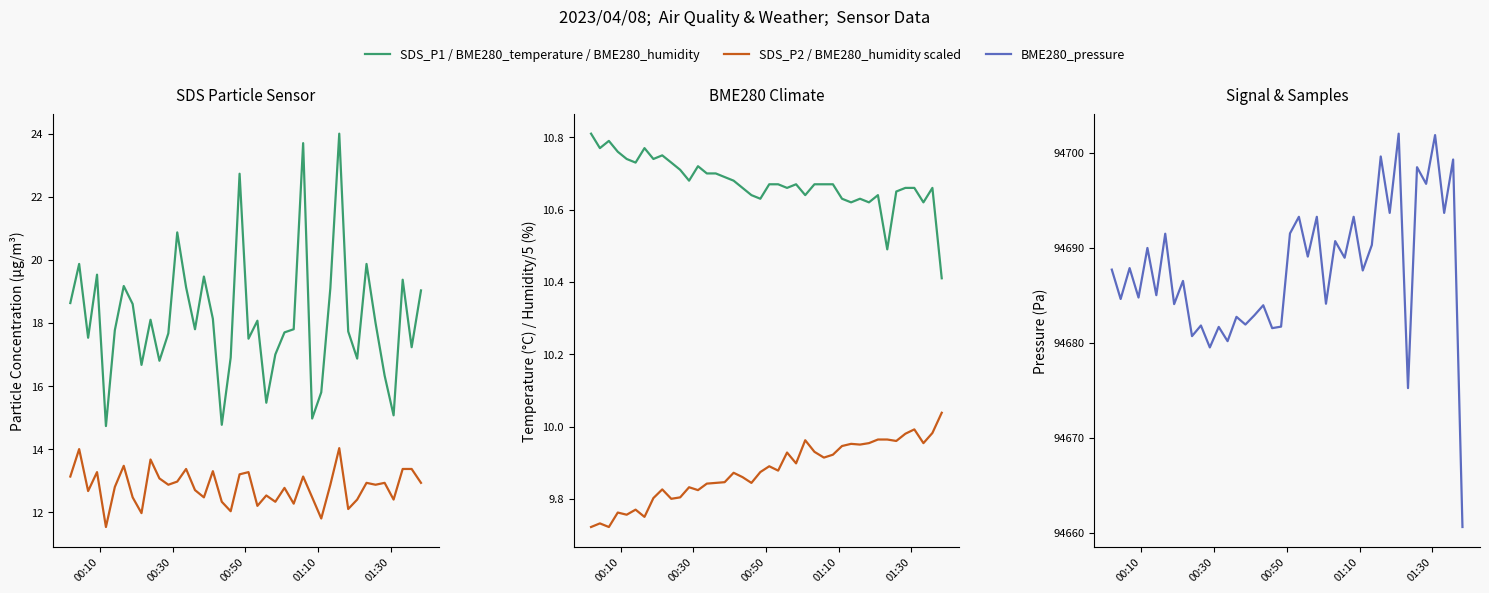

Where is the first local minimum for BME280_pressure?

00:30